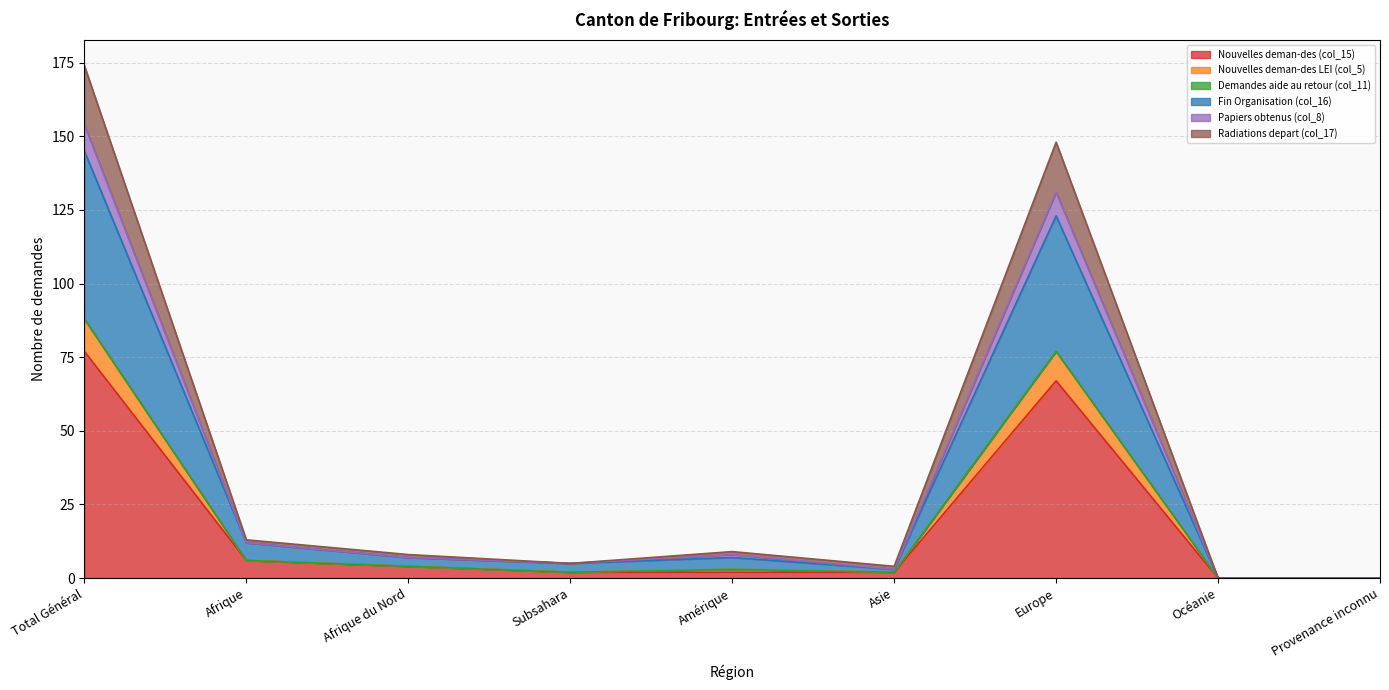

True or false: Radiations depart (col_17) and Nouvelles deman-des LEI (col_5) intersect in this chart.

False